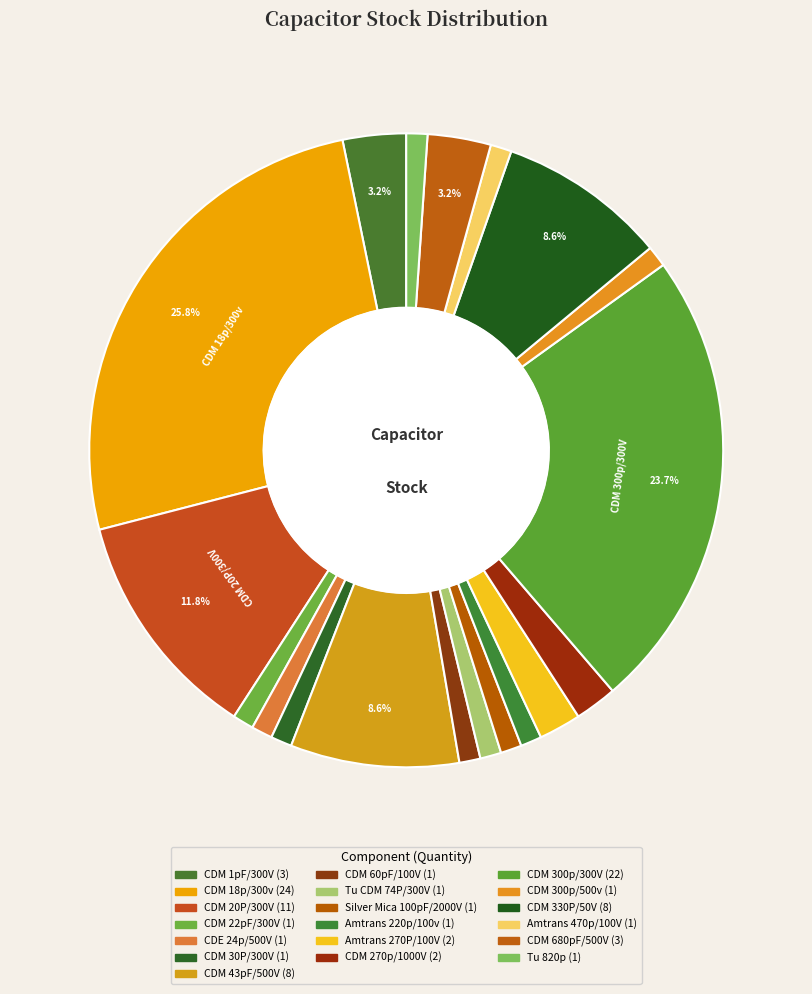

How many slices are in this pie chart?

19